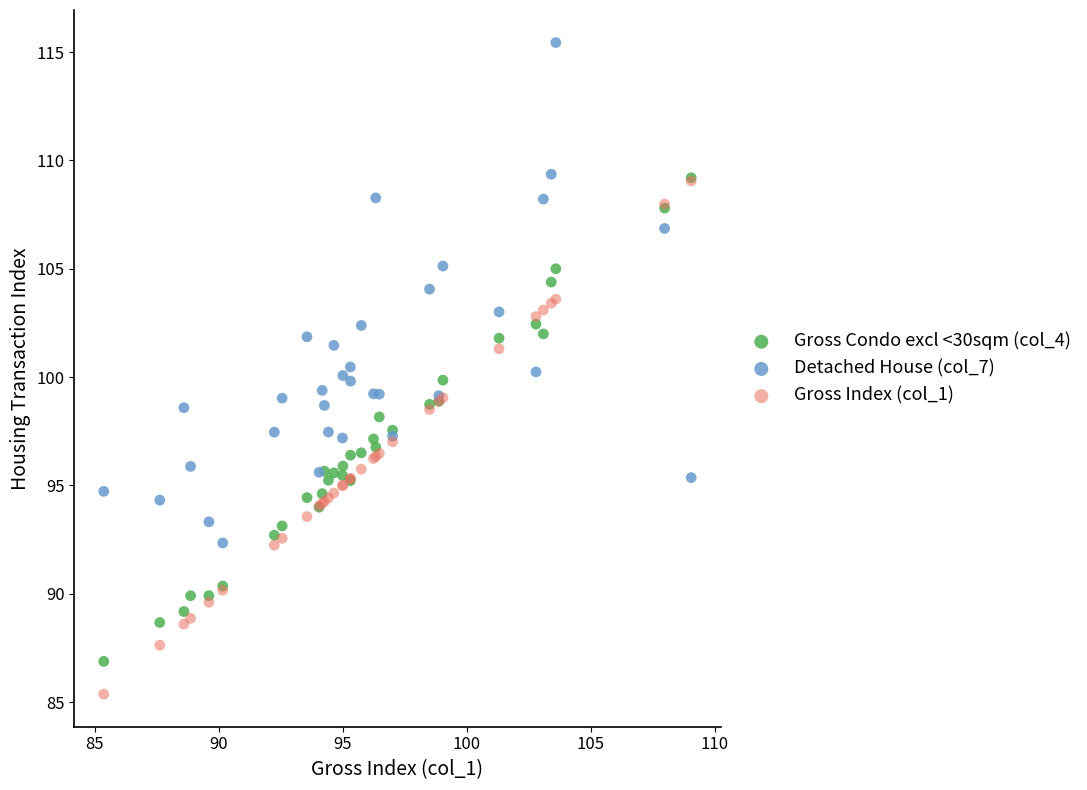

What are all the series names shown in the legend?

Gross Condo excl <30sqm (col_4), Detached House (col_7), Gross Index (col_1)